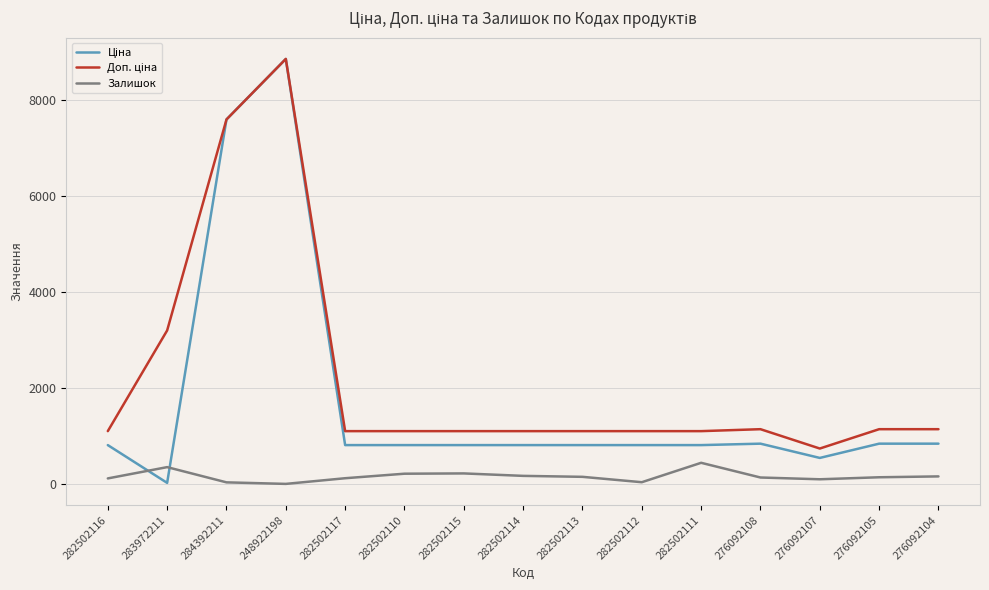

What is the difference between the highest and lowest values at 282502111?

659.2